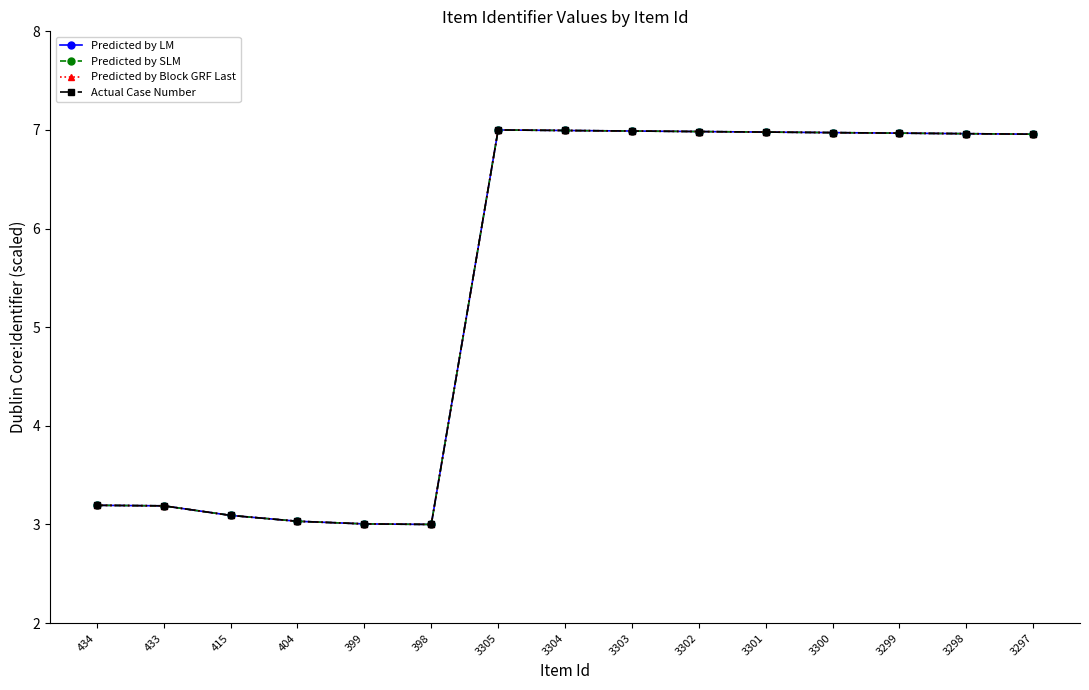

True or false: Actual Case Number and Predicted by SLM intersect in this chart.

False